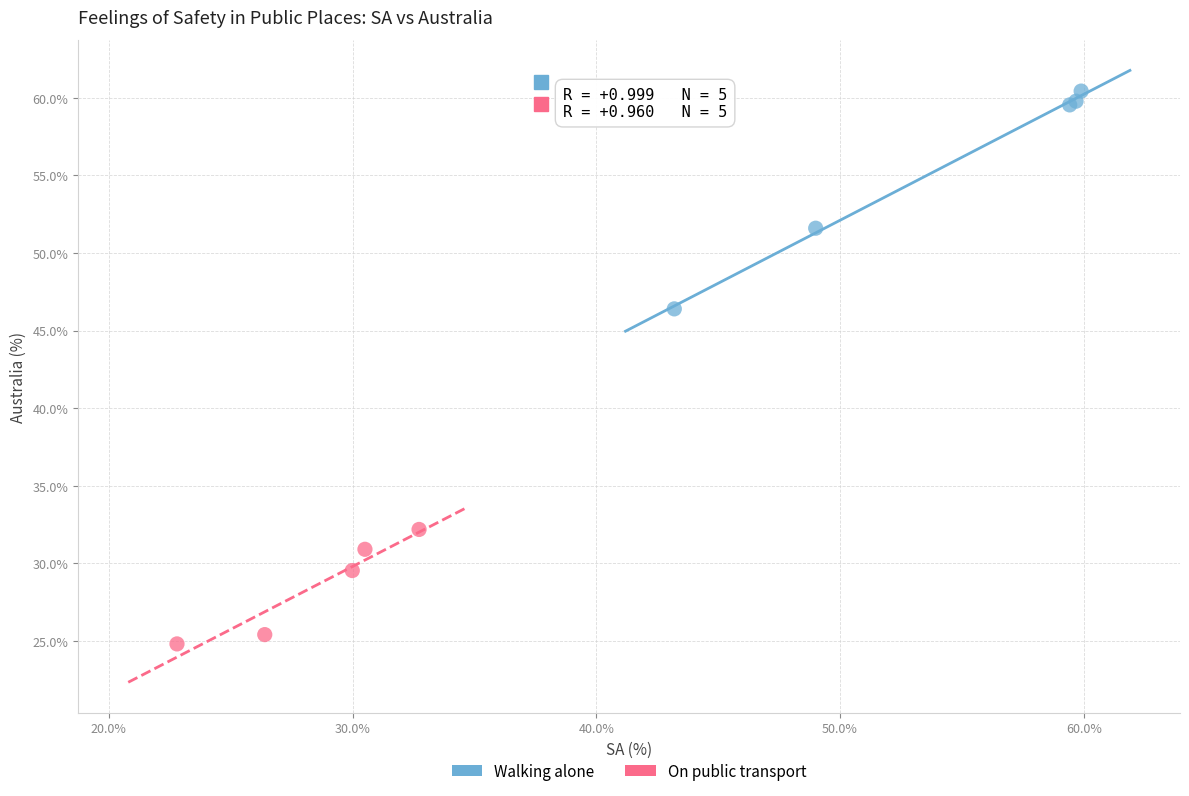

Which series contains the highest Y value?

Walking alone